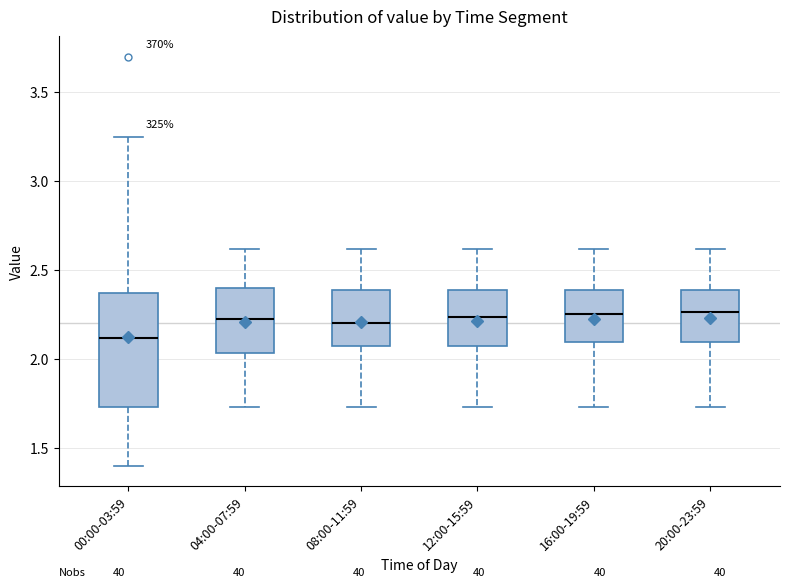

Which box is the tallest, from its lower edge to its upper edge?

00:00-03:59